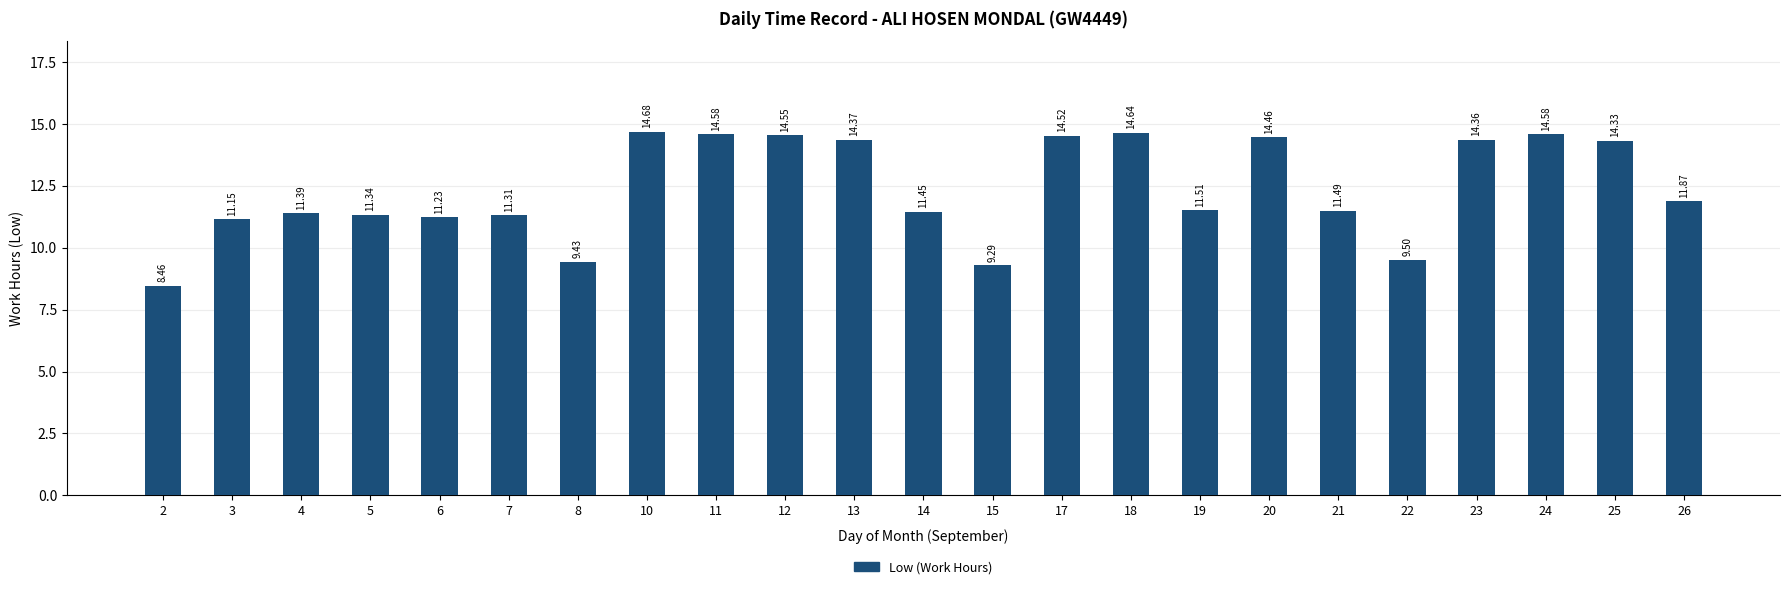

How many data points are less than 11?

4